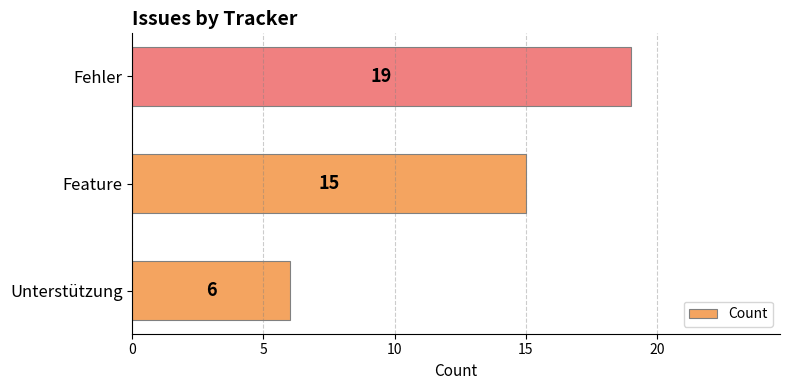

What is the greatest value displayed?

19